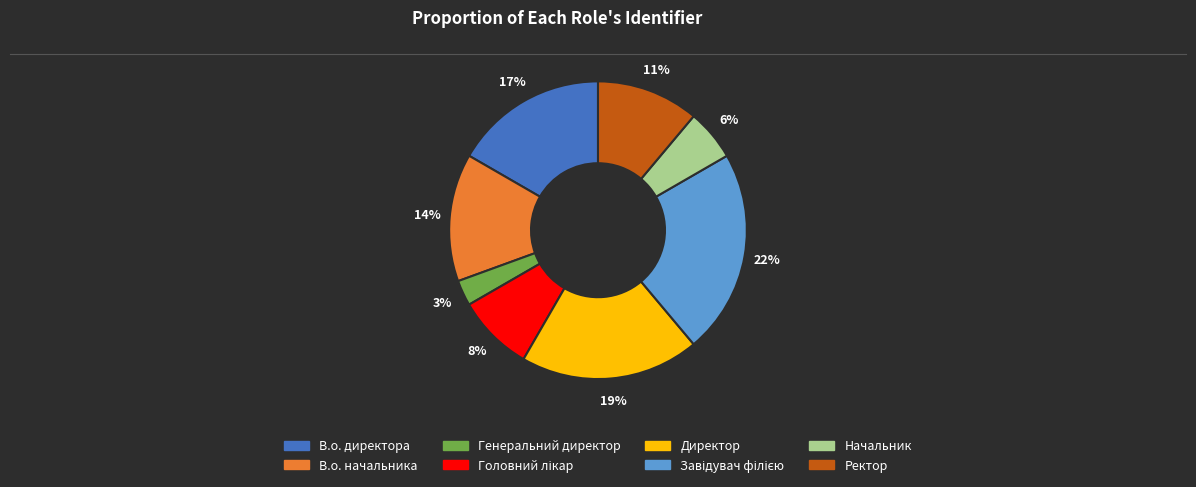

To the nearest percent, what is the average slice percentage?

12%